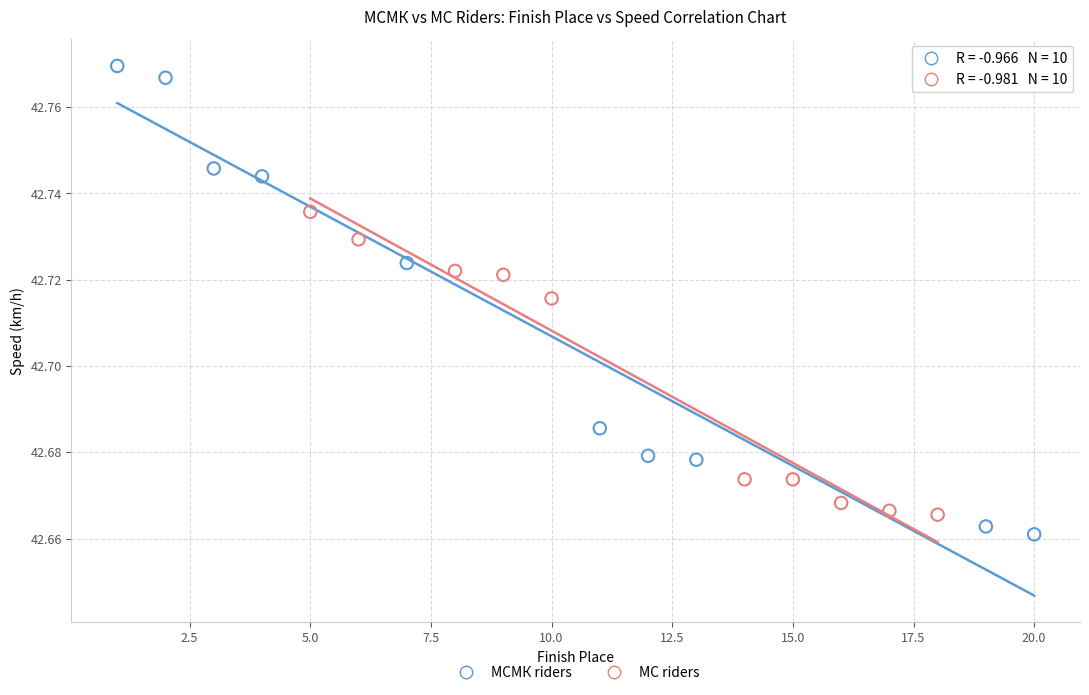

Which series reaches the minimum Y coordinate?

МСМК riders